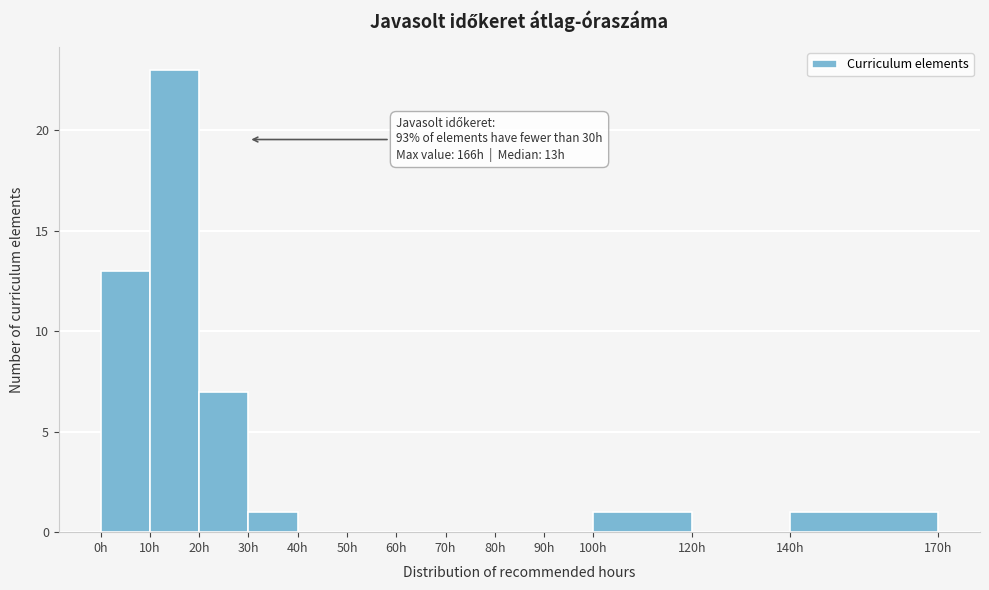

Which range on the x-axis has the tallest bar?

10 to 20